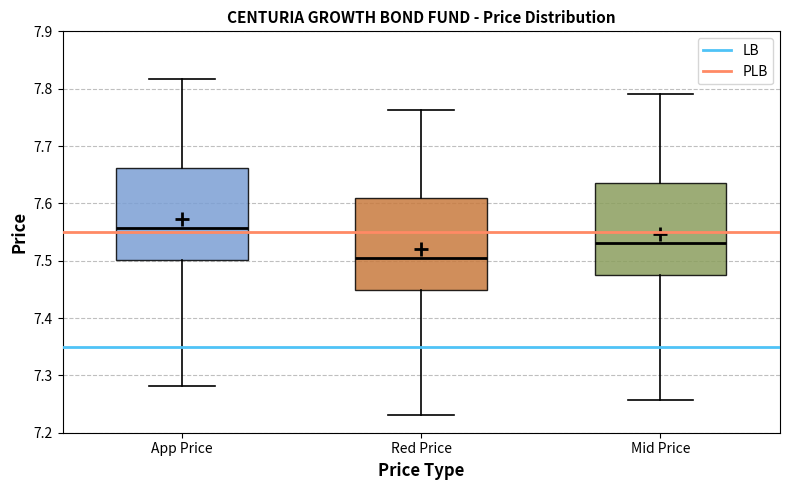

Reading left to right, read every box against the y-axis: the position of its median line, the range the box covers, and the ends of its whiskers. The values are not printed on the chart, so give them approximately, as read against the axis.

App Price: median 7.56, box 7.50 to 7.66, whiskers 7.28 to 7.82
Red Price: median 7.50, box 7.45 to 7.61, whiskers 7.23 to 7.76
Mid Price: median 7.53, box 7.47 to 7.64, whiskers 7.26 to 7.79